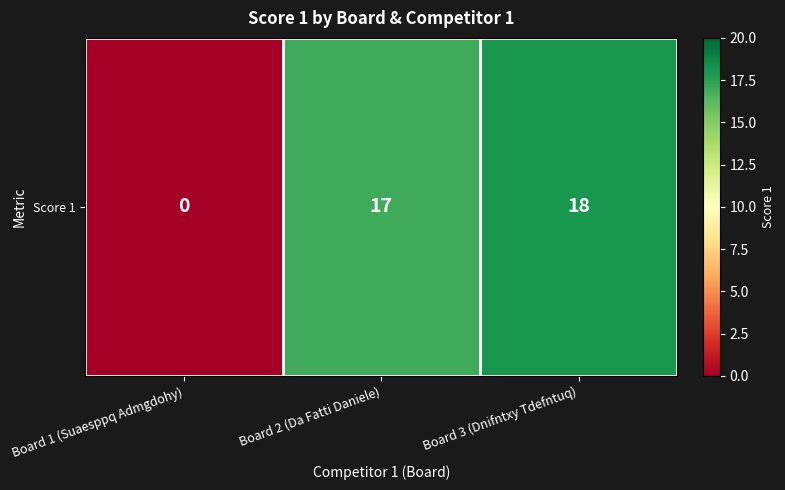

What is the sum of the values at Board 1 (Suaesppq Admgdohy) and Board 2 (Da Fatti Daniele)?

17